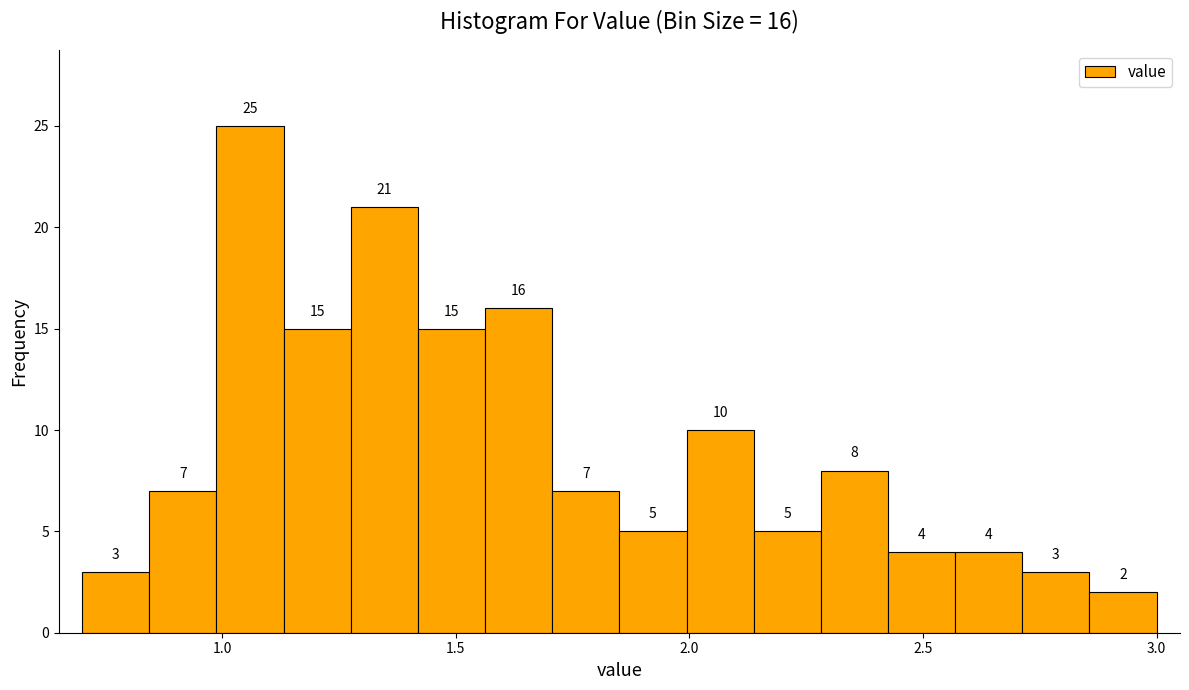

Around what value on the x-axis is the tallest bar? Give the approximate position of its centre, as read against the axis.

1.05